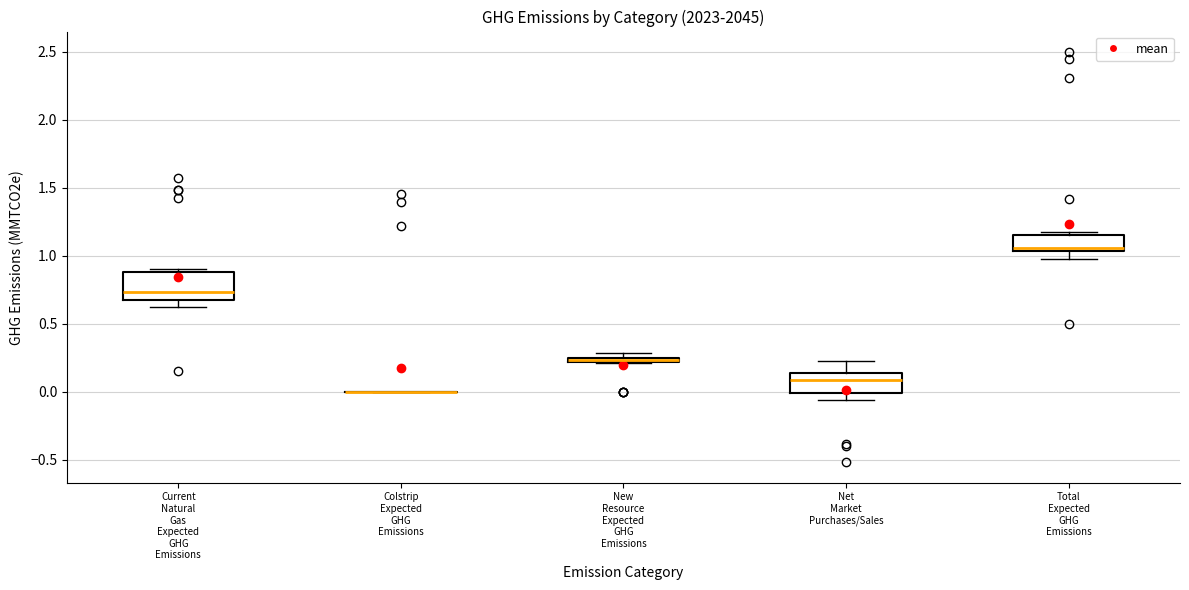

Which box is the tallest, from its lower edge to its upper edge?

Current Natural Gas Expected GHG Emissions